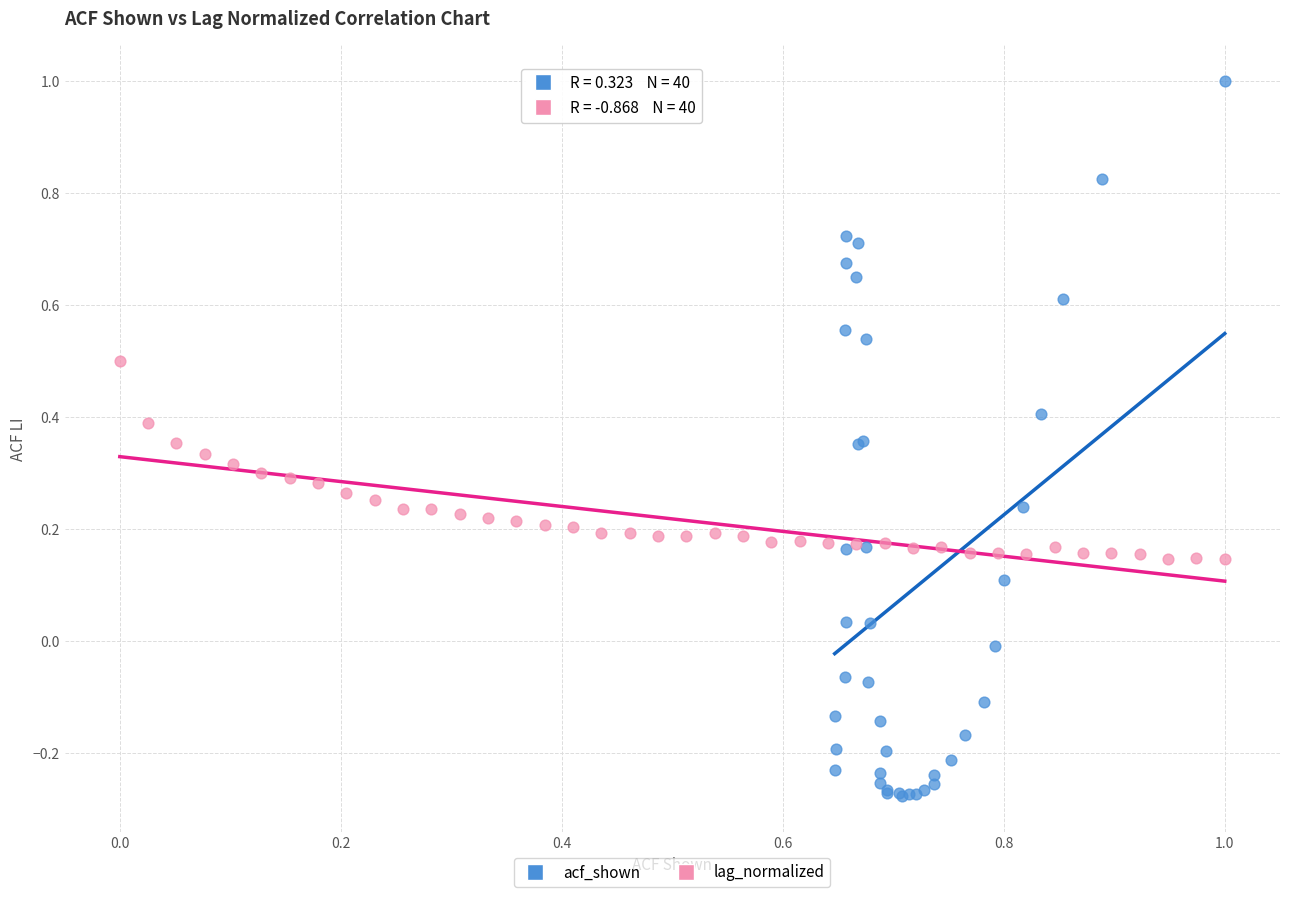

Which series contains the highest Y value?

acf_shown